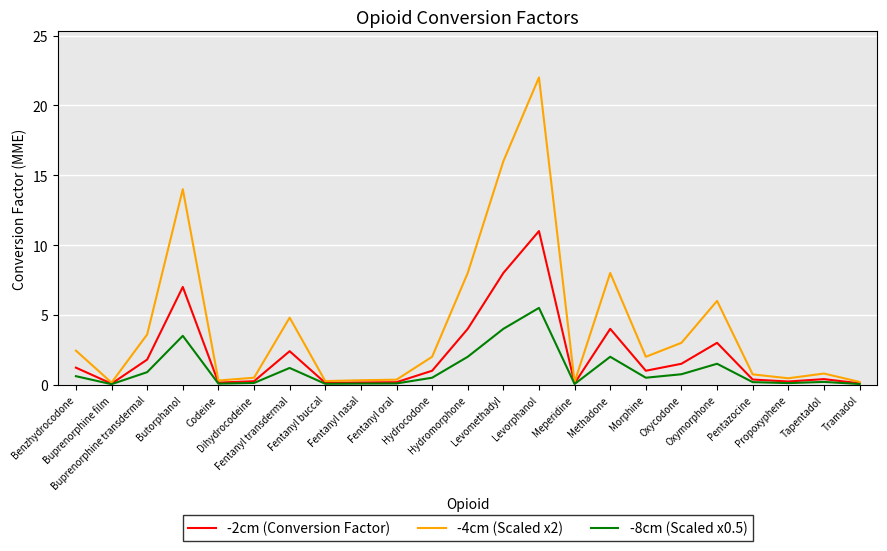

Which series has the widest spread of values?

-4cm (Scaled x2)